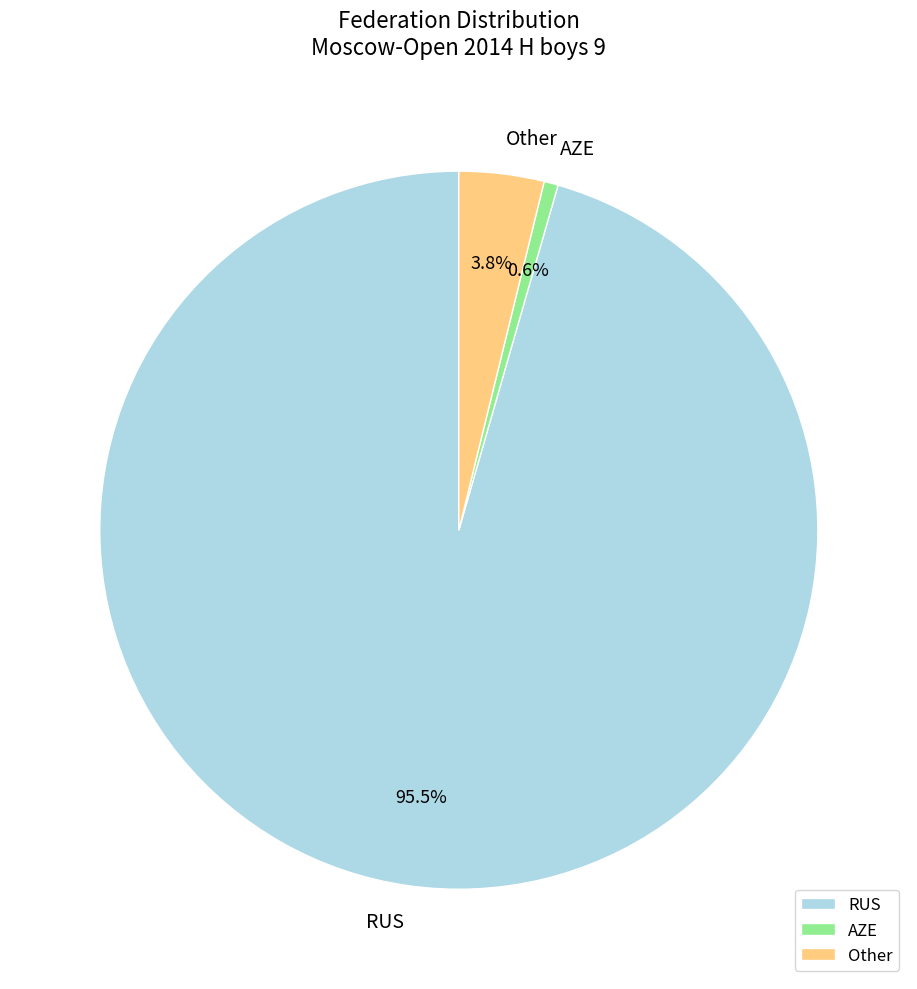

What is the smallest slice in the pie chart?

AZE